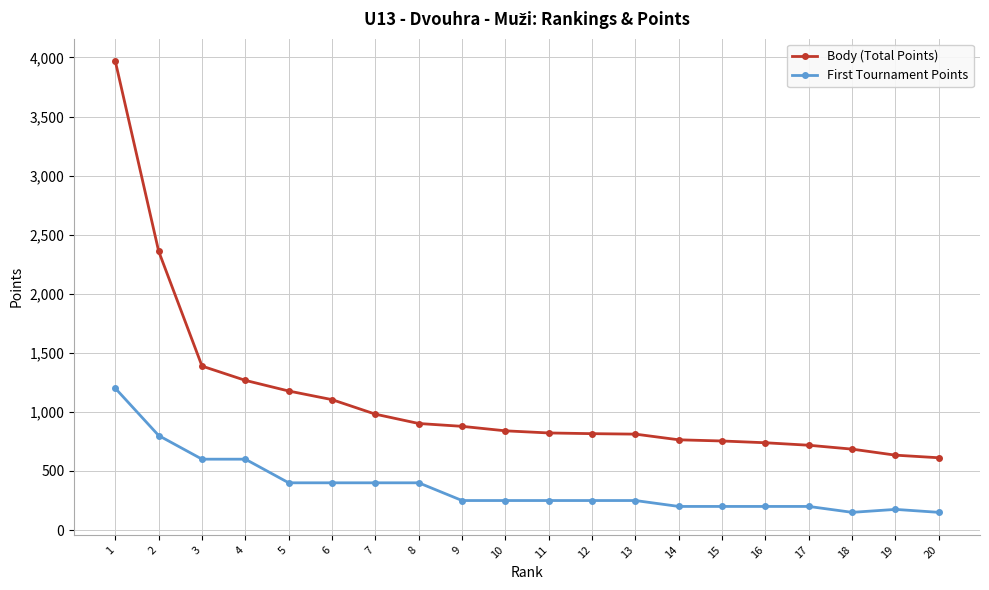

At how many categories does at least one series exceed 3369?

1